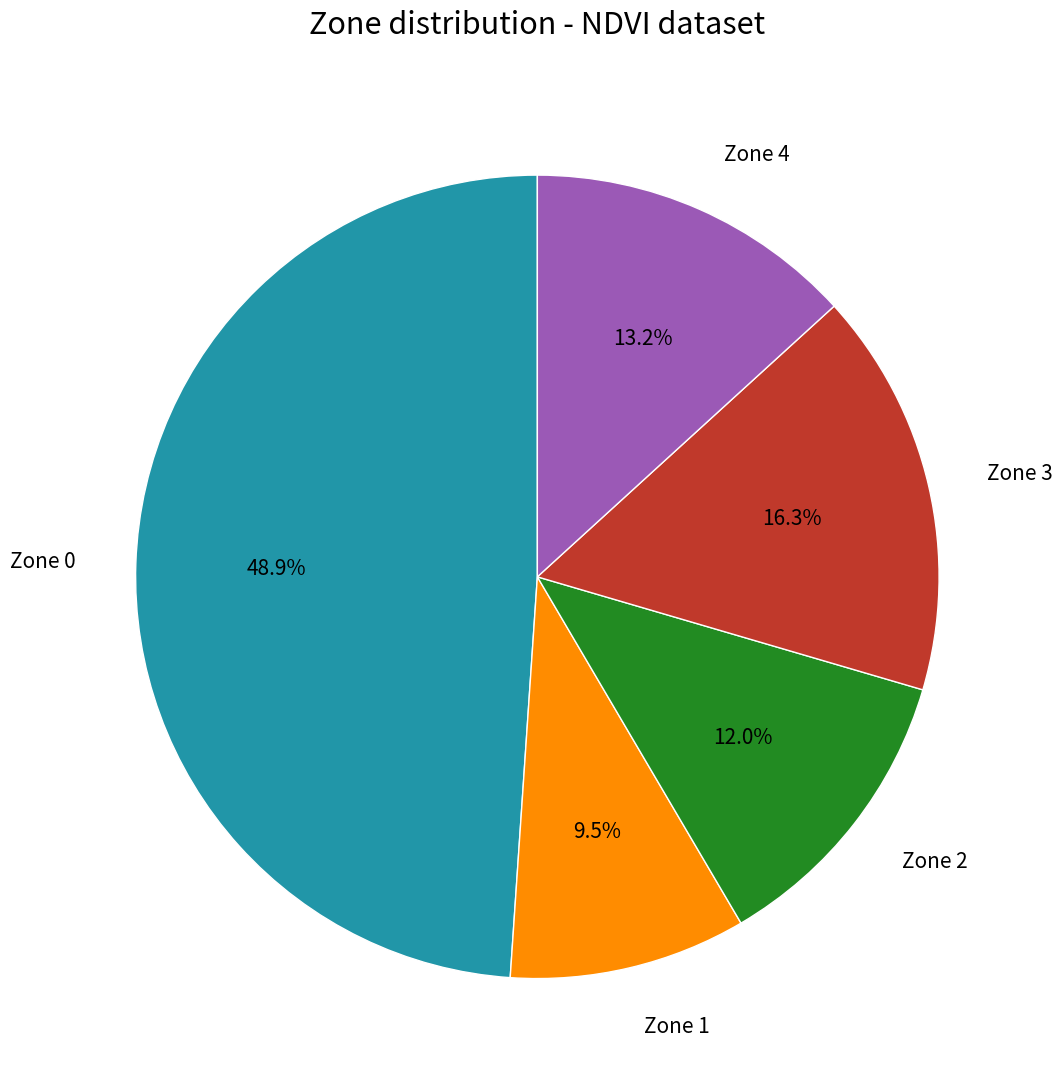

Does any single category account for the majority?

No